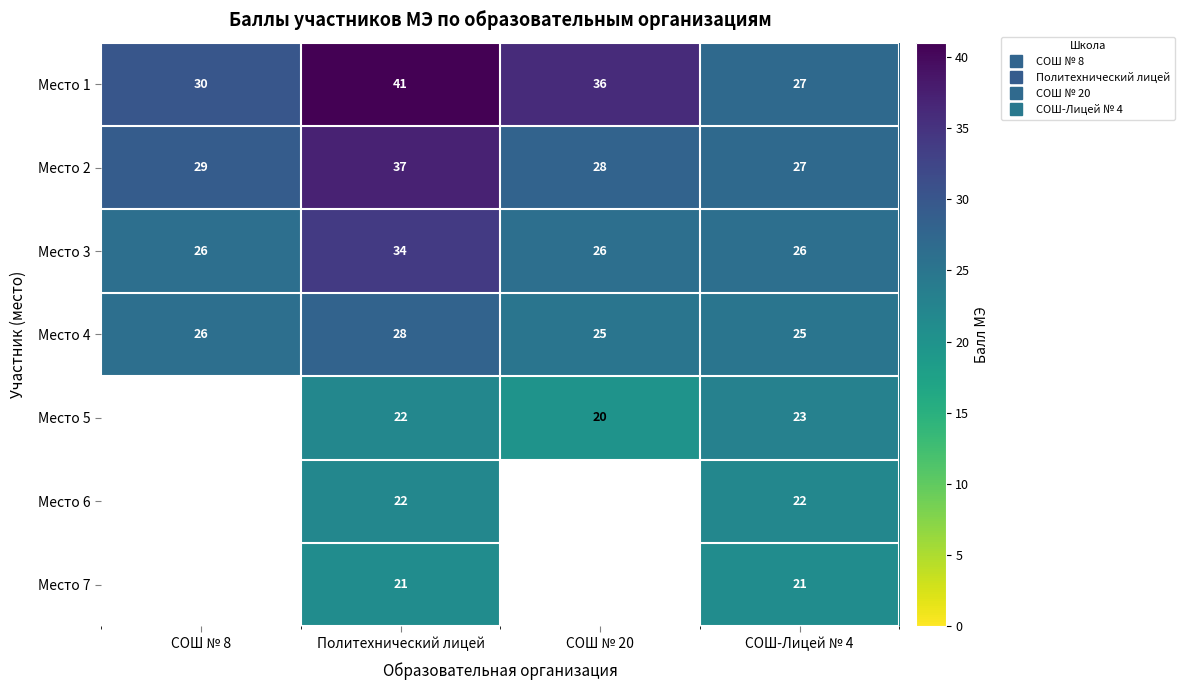

True or false: Место 1 has a value of 43.0 at СОШ № 8.

False